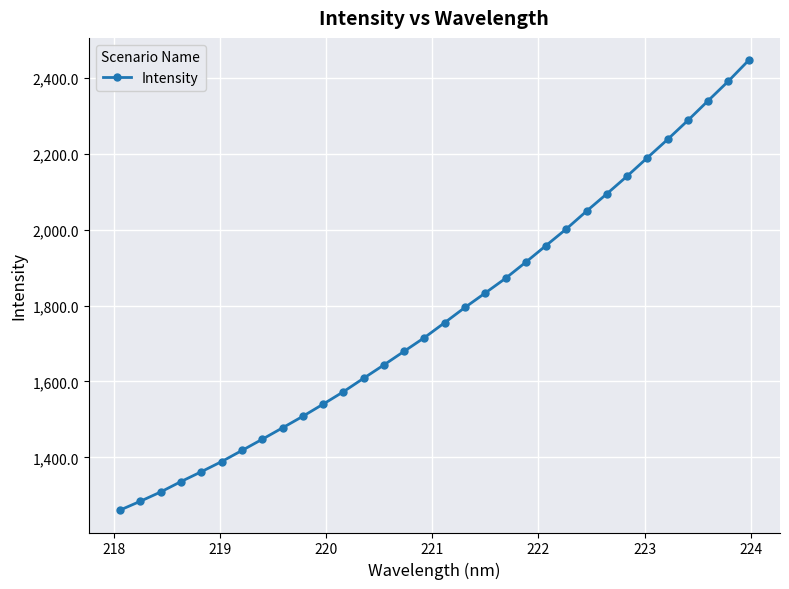

What is the maximum value shown in the chart?

2446.9